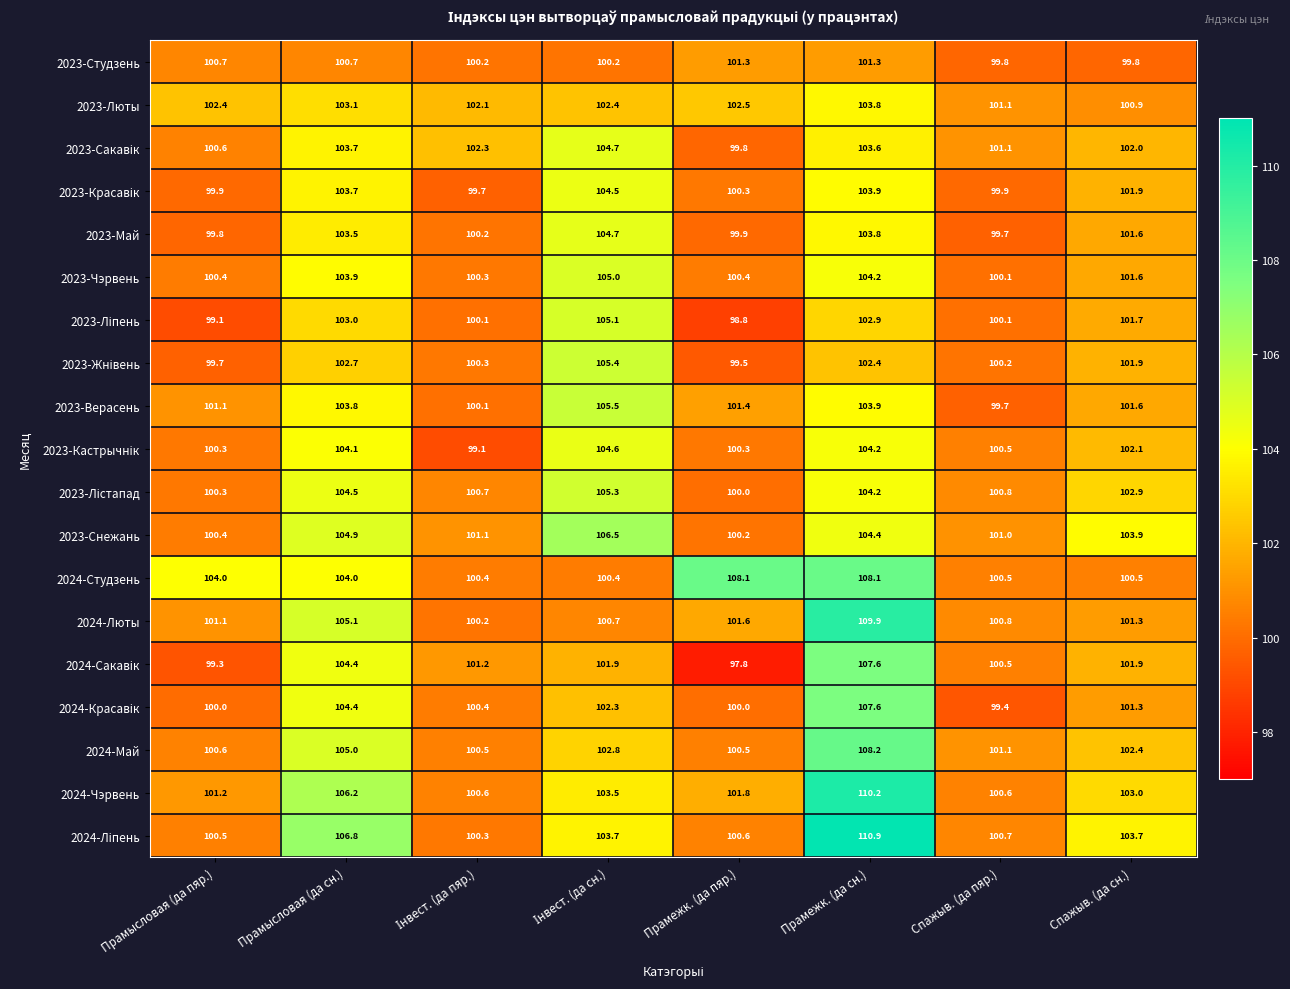

What is the average value of the 2023-Студзень series?

100.5